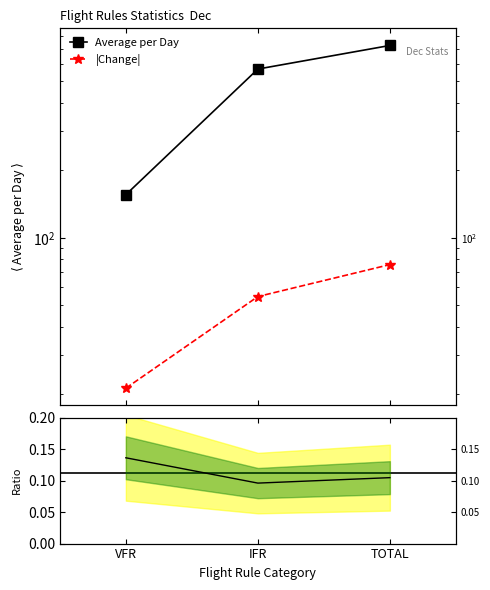

Does the chart have visible grid lines?

No